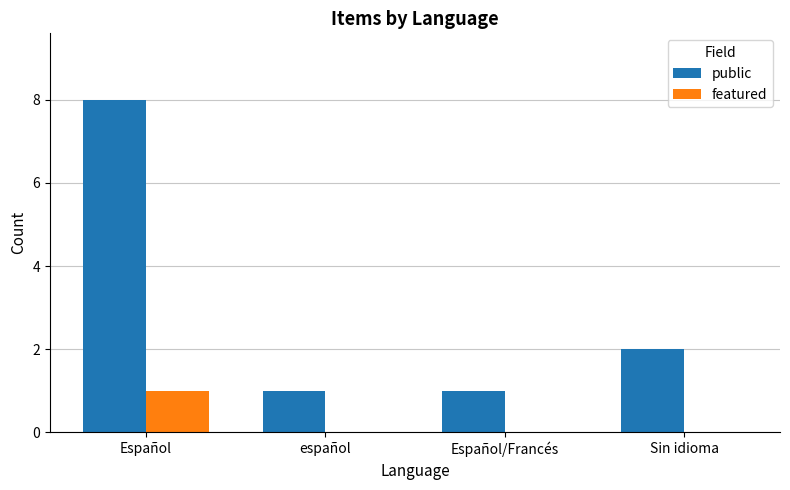

What is the total value across all series at Sin idioma?

2